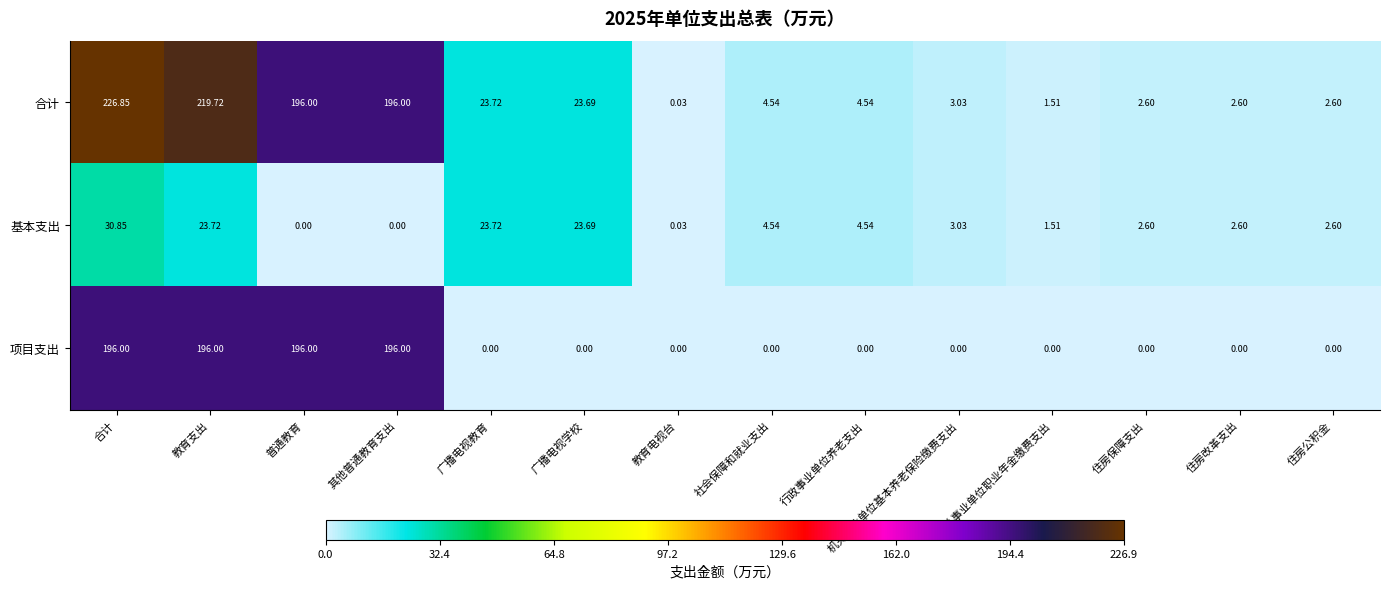

Rank the series by their maximum value, from highest to lowest.

合计, 项目支出, 基本支出